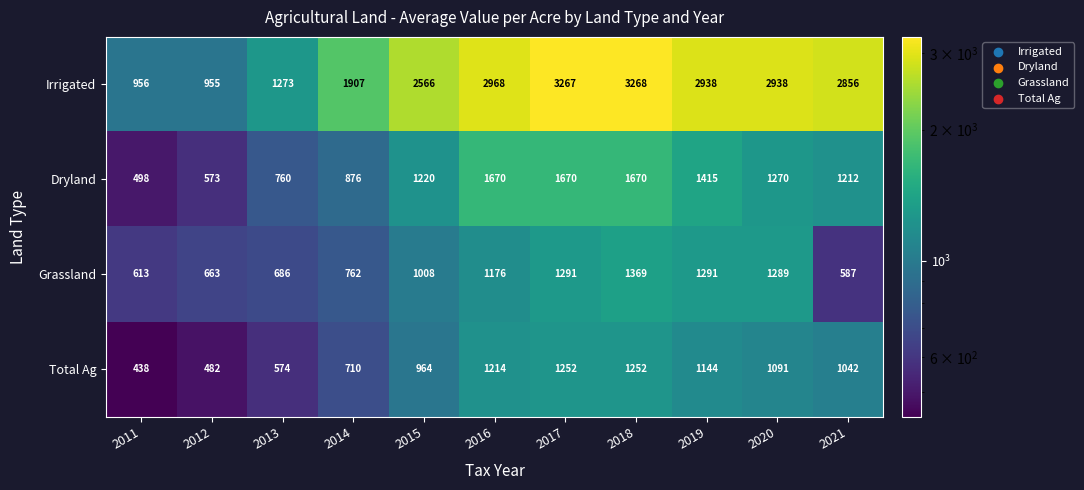

The Irrigated series shows 2856 at 2021. True or false?

True